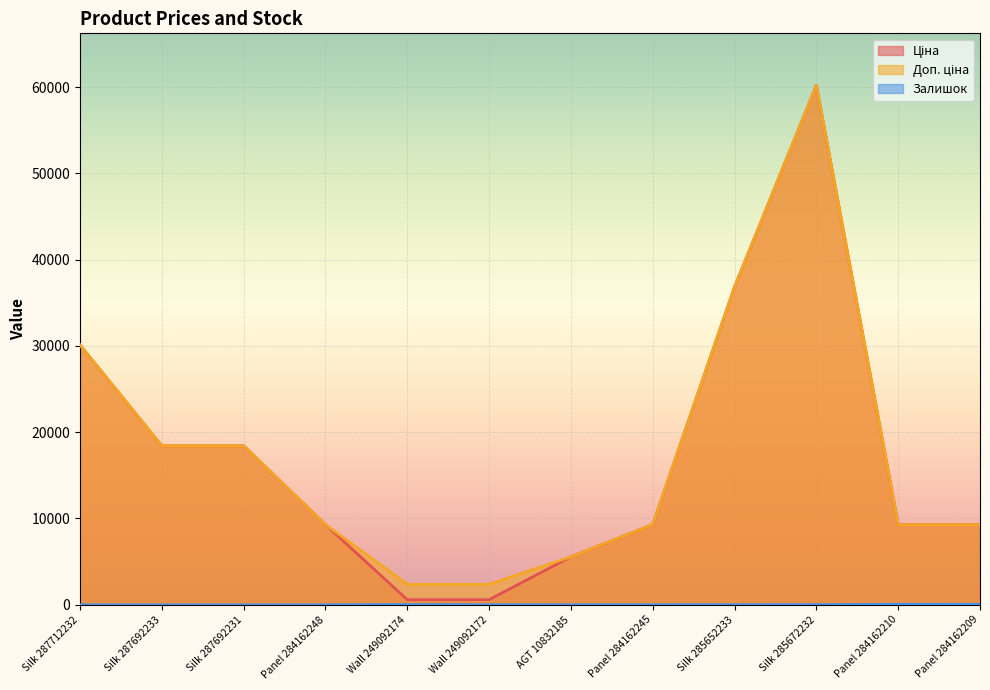

What is the difference between the second highest and second lowest values in the Залишок series?

55.0